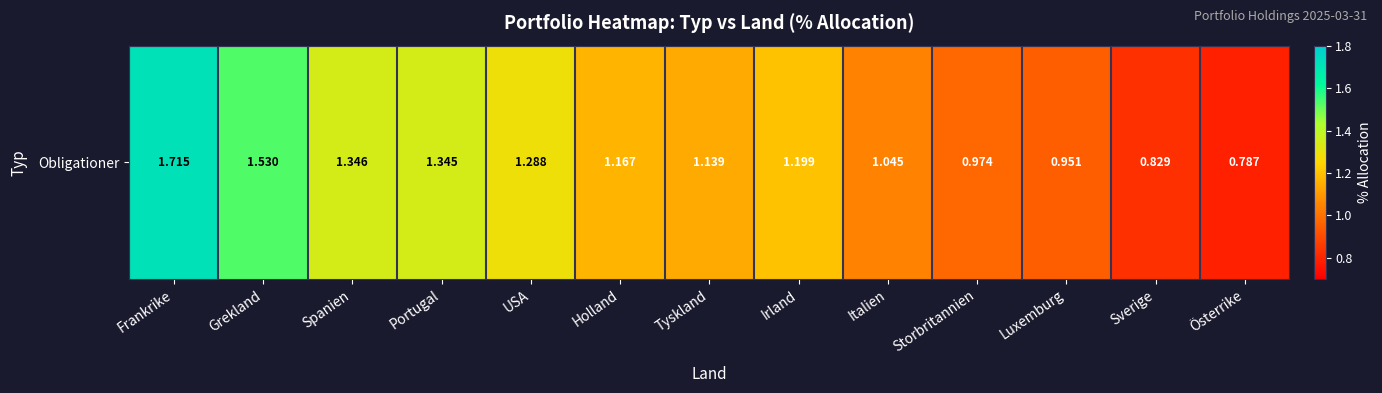

What is the maximum value shown in the chart?

1.7